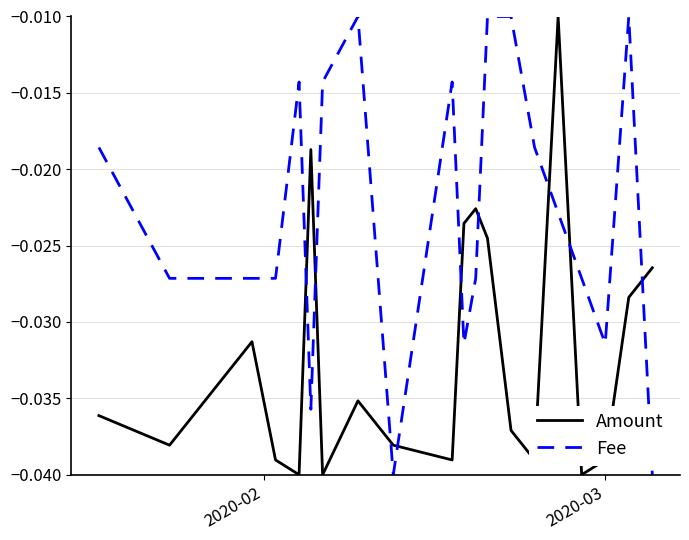

True or false: Fee and Amount cross at least once.

True